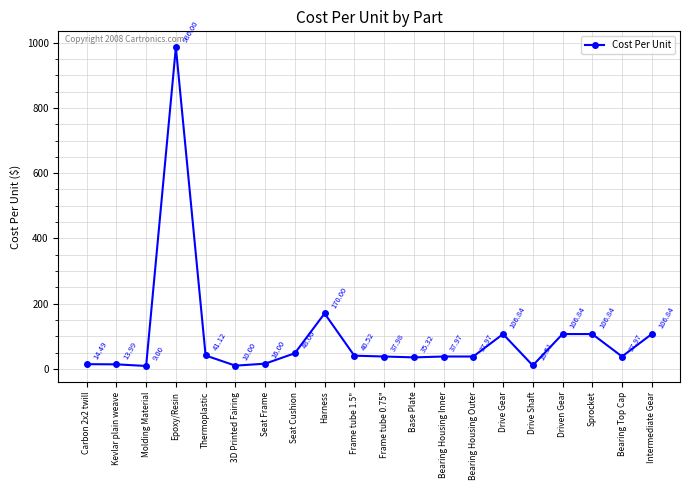

Where is the first local minimum?

Molding Material